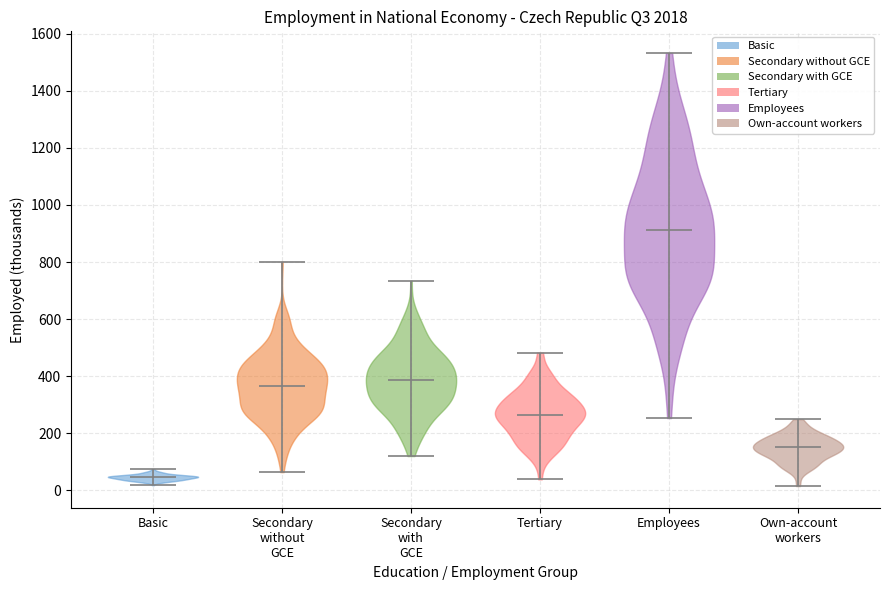

Reading left to right, read every violin against the y-axis: where its median line is, and the lowest and highest points it reaches. The values are not printed on the chart, so give them approximately, as read against the axis.

Basic: median line 40, lowest point 20, highest point 80
Secondary without GCE: median line 360, lowest point 60, highest point 800
Secondary with GCE: median line 380, lowest point 120, highest point 740
Tertiary: median line 260, lowest point 40, highest point 480
Employees: median line 920, lowest point 260, highest point 1540
Own-account workers: median line 160, lowest point 20, highest point 240